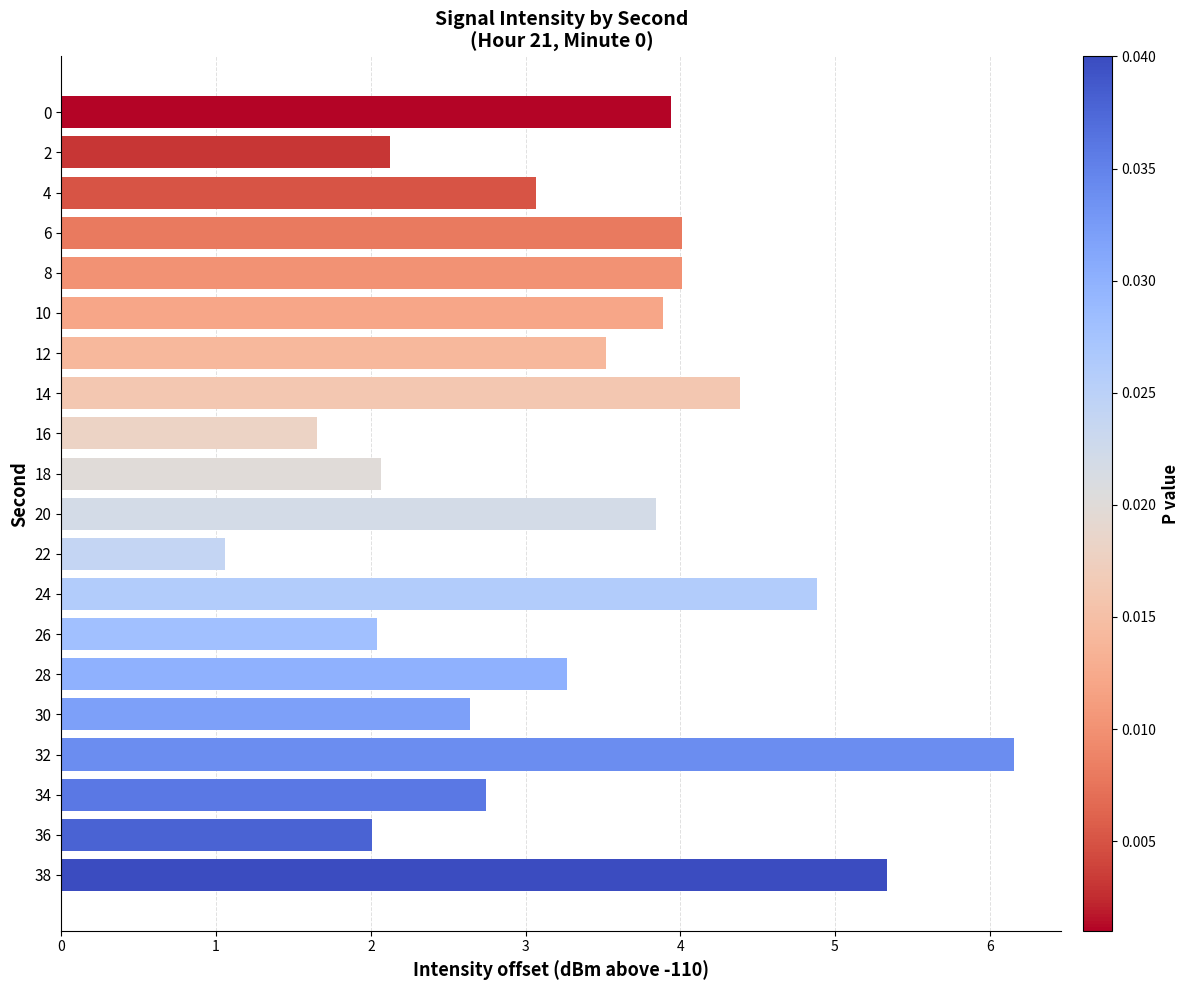

Reading top to bottom, list all the values displayed in this chart.

0=3.9	2=2.1	4=3.1	6=4.0	8=4.0	10=3.9	12=3.5	14=4.4	16=1.7	18=2.1	20=3.8	22=1.1	24=4.9	26=2.0	28=3.3	30=2.6	32=6.2	34=2.7	36=2.0	38=5.3